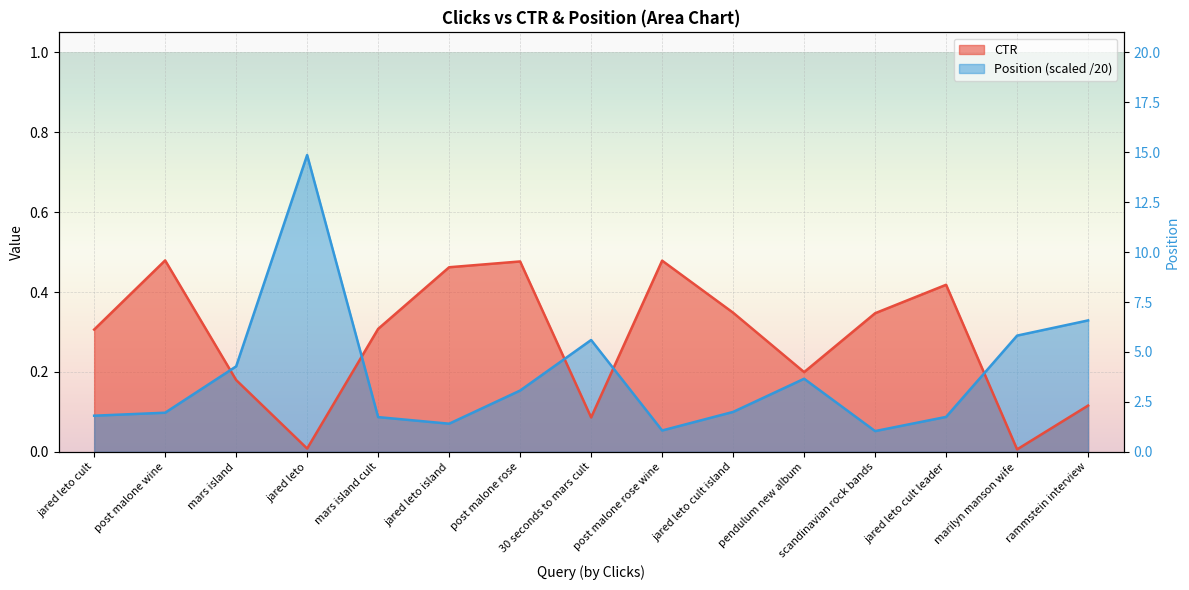

List the series in order of their peak value, highest first.

Position, CTR